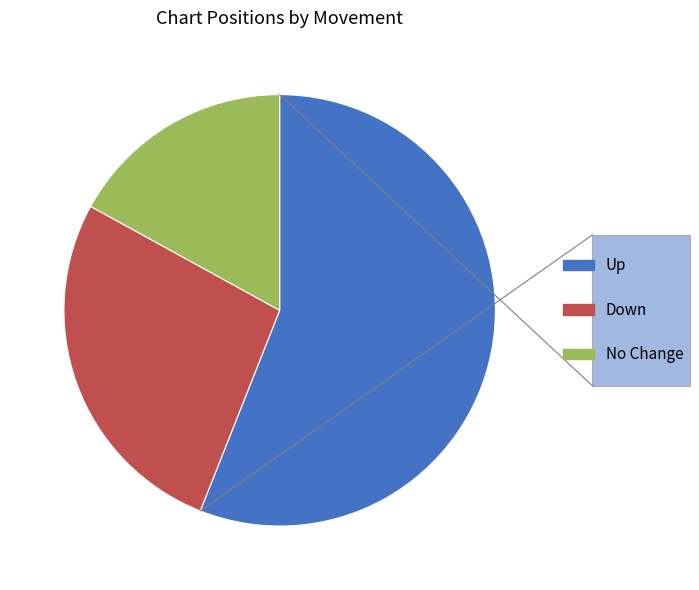

Does any single category account for the majority?

Yes